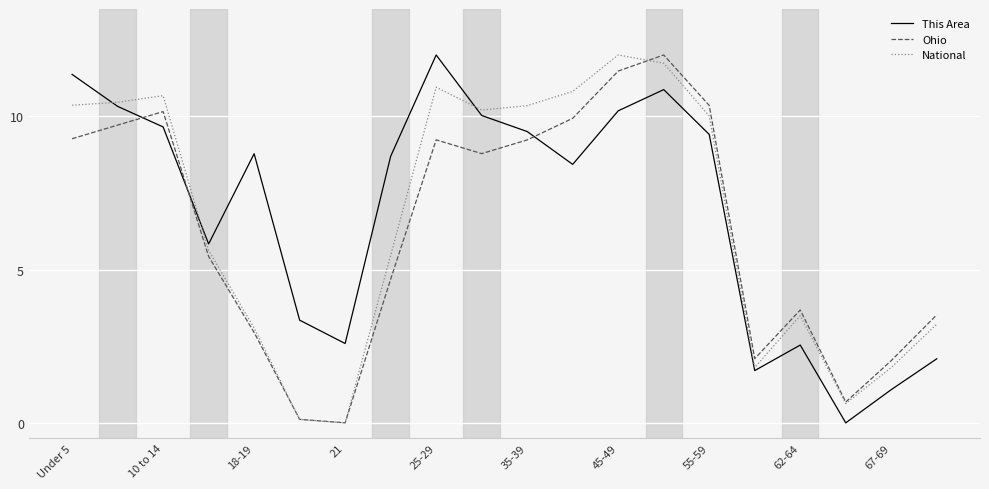

How many times do This Area and Ohio cross each other?

3